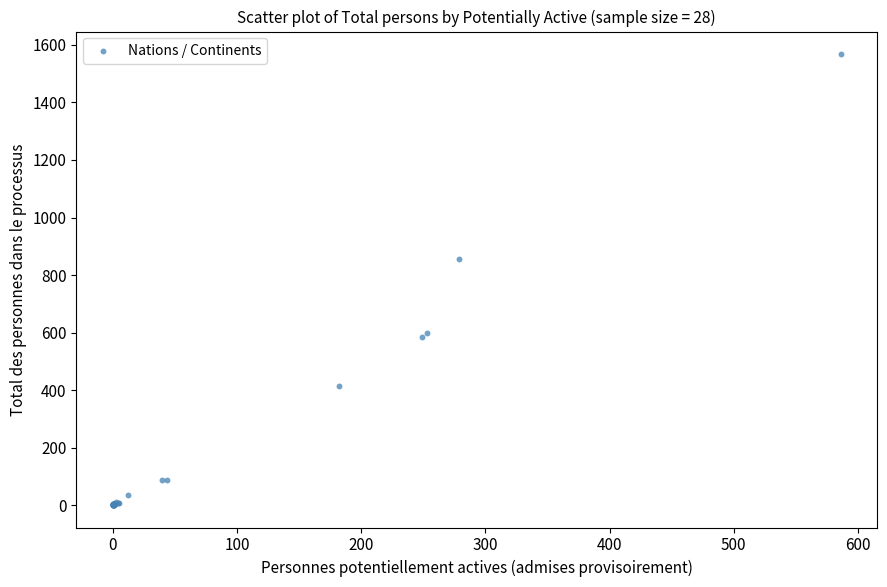

What Y value in the scatter plot is closest to 784?

857